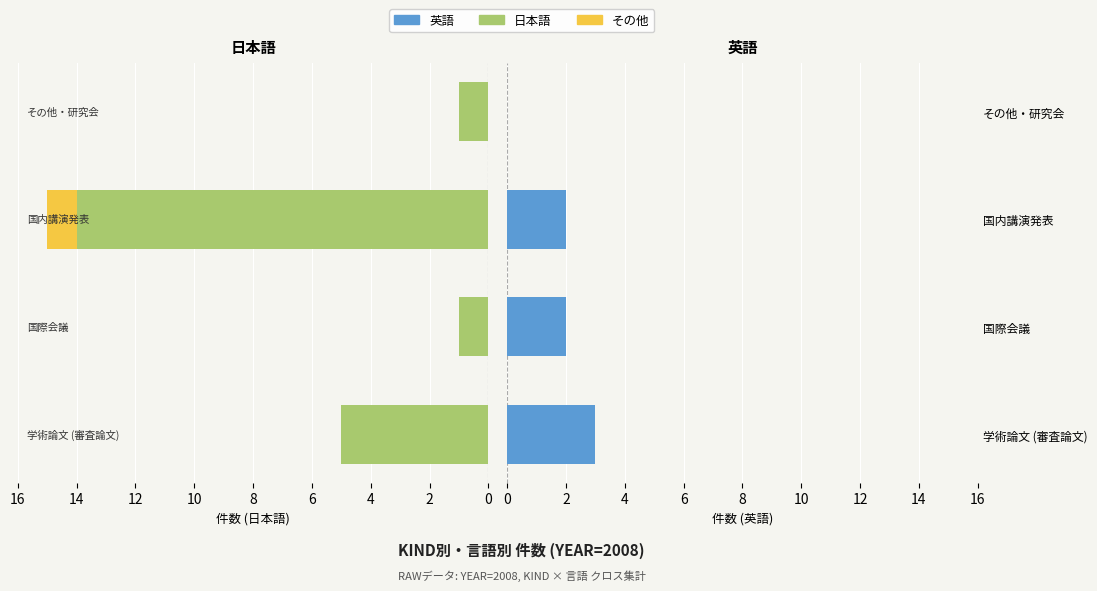

What is the value of the 英語 bar at the 3rd from the left?

2